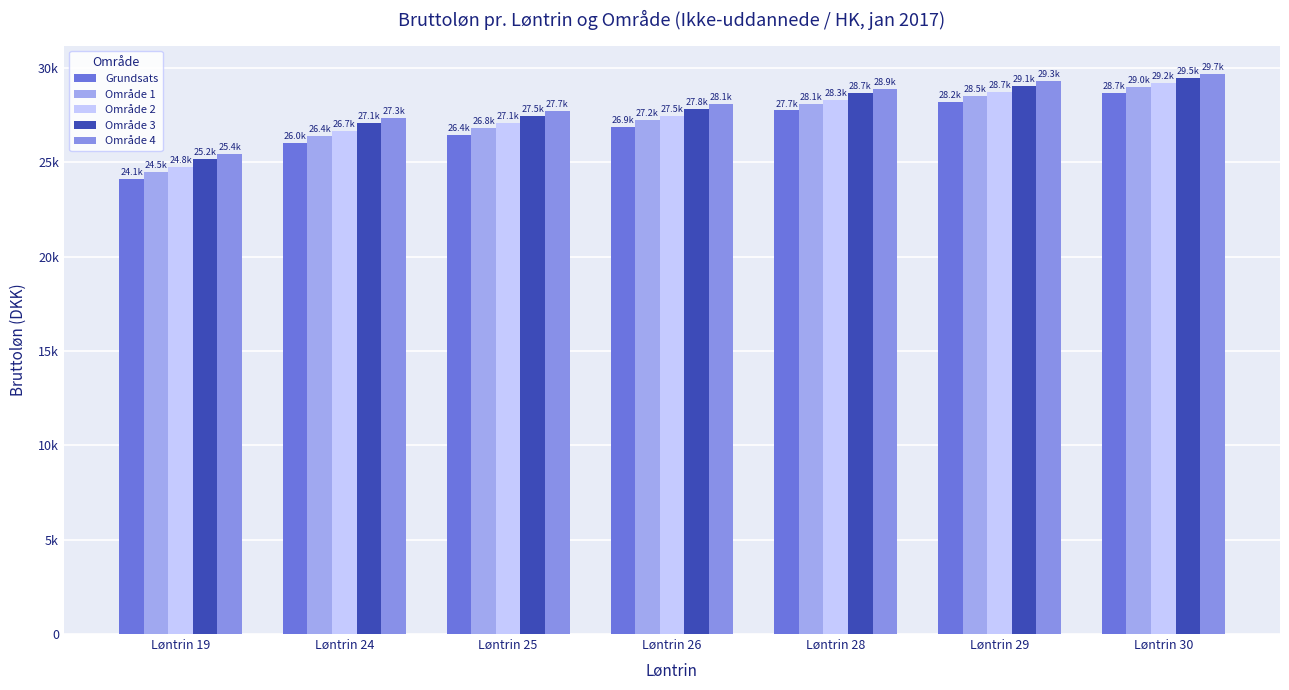

Are the bars grouped side by side (vs. stacked)?

Yes